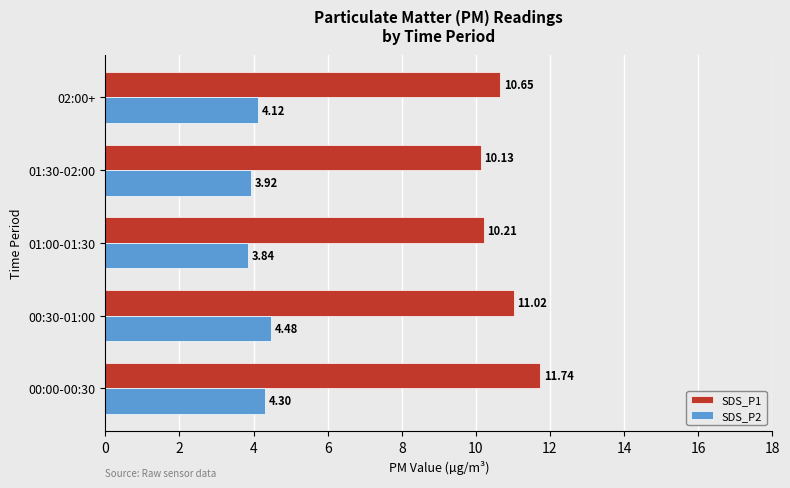

List the series in order of their peak value, highest first.

SDS_P1, SDS_P2